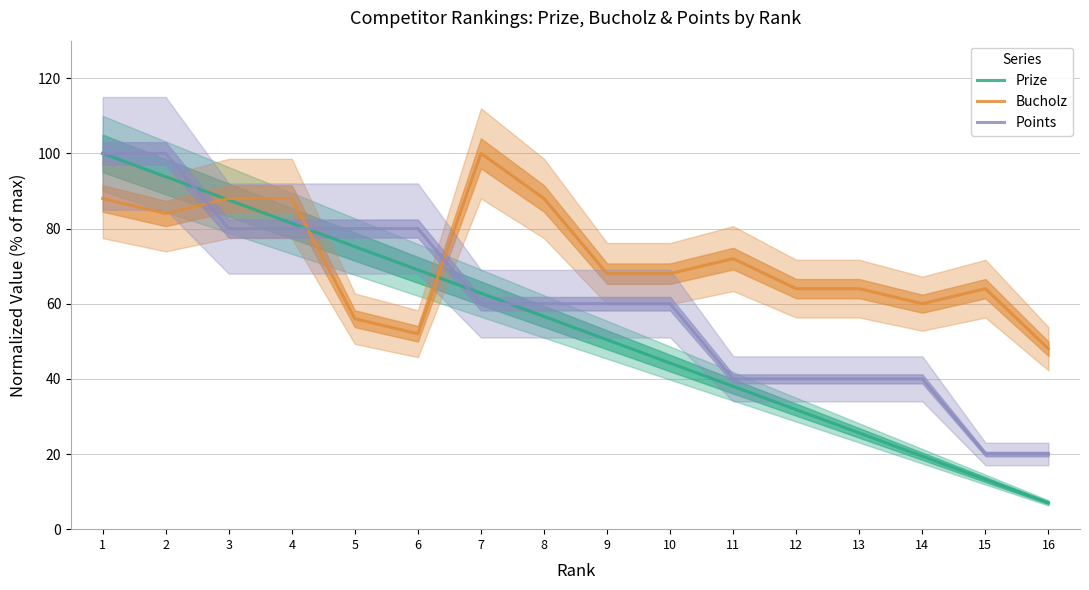

Reading left to right, transcribe all the data shown in this chart.

Prize: 100.0	93.8	87.6	81.4	75.2	69.0	62.8	56.6	50.4	44.2	38.0	31.8	25.6	19.4	13.2	7.0
Bucholz: 88.0	84.0	88.0	88.0	56.0	52.0	100.0	88.0	68.0	68.0	72.0	64.0	64.0	60.0	64.0	48.0
Points: 100.0	100.0	80.0	80.0	80.0	80.0	60.0	60.0	60.0	60.0	40.0	40.0	40.0	40.0	20.0	20.0